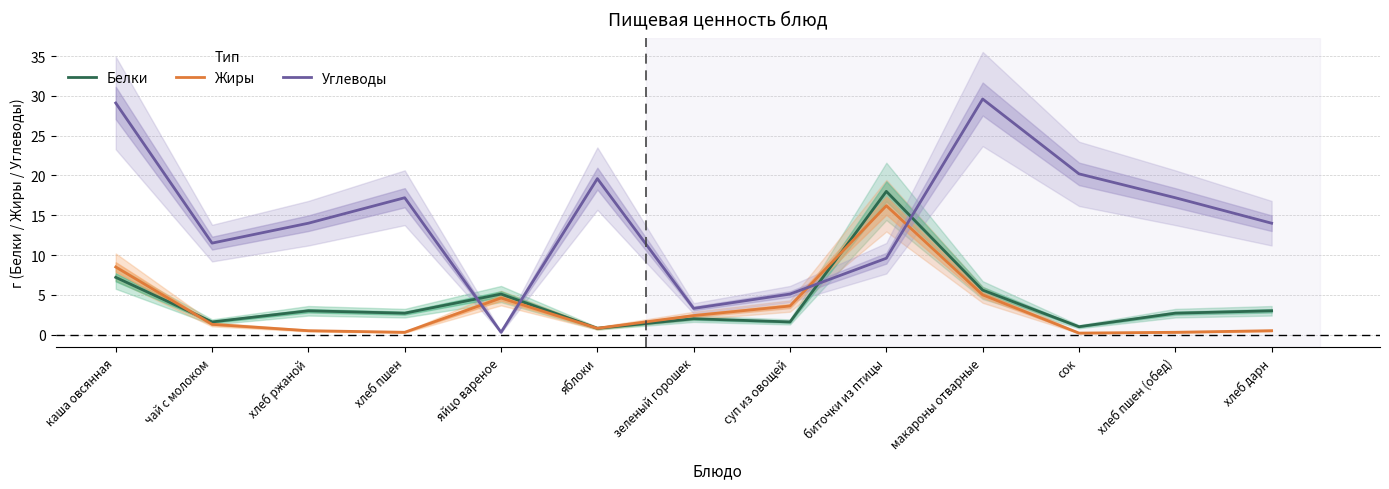

What are all the series names shown in the legend?

Белки, Жиры, Углеводы